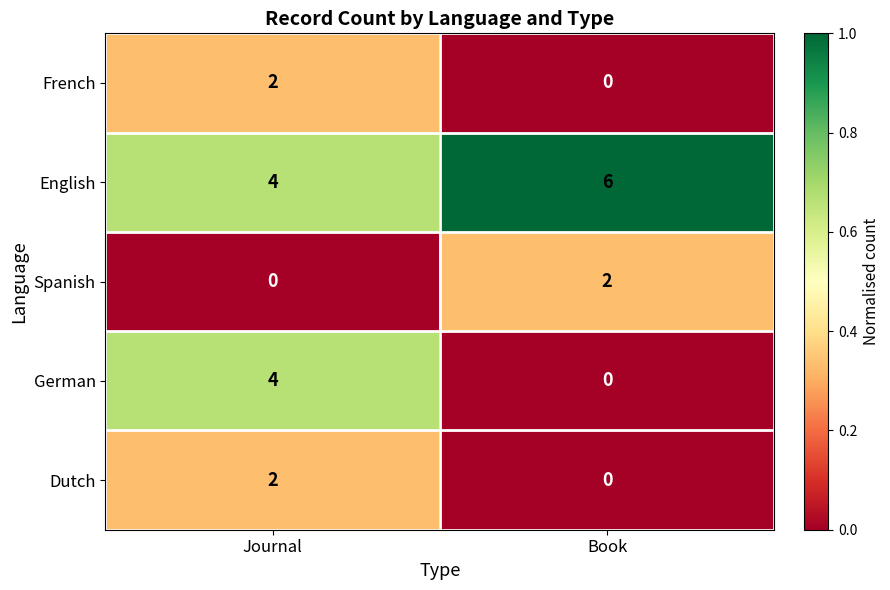

Reading left to right, what are all the values shown in this chart?

French: 2	0
English: 4	6
Spanish: 0	2
German: 4	0
Dutch: 2	0